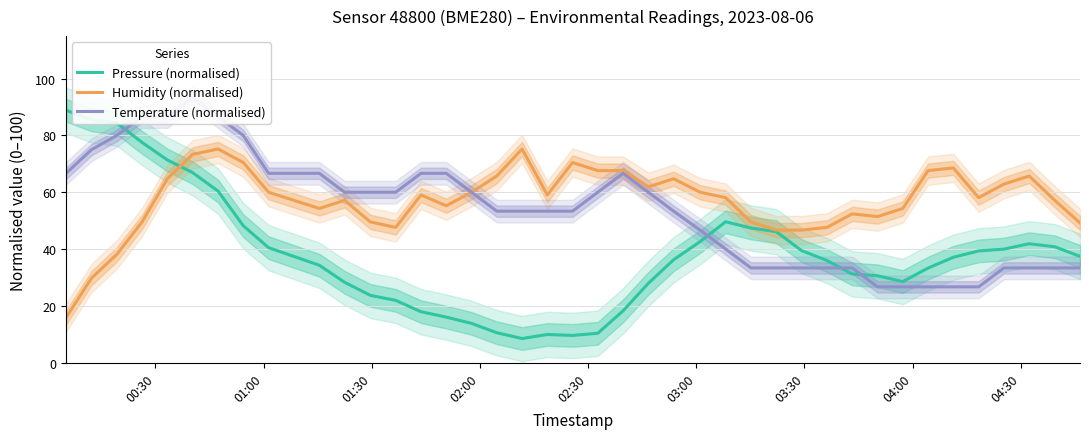

Does the chart display data point markers on the line(s)?

No